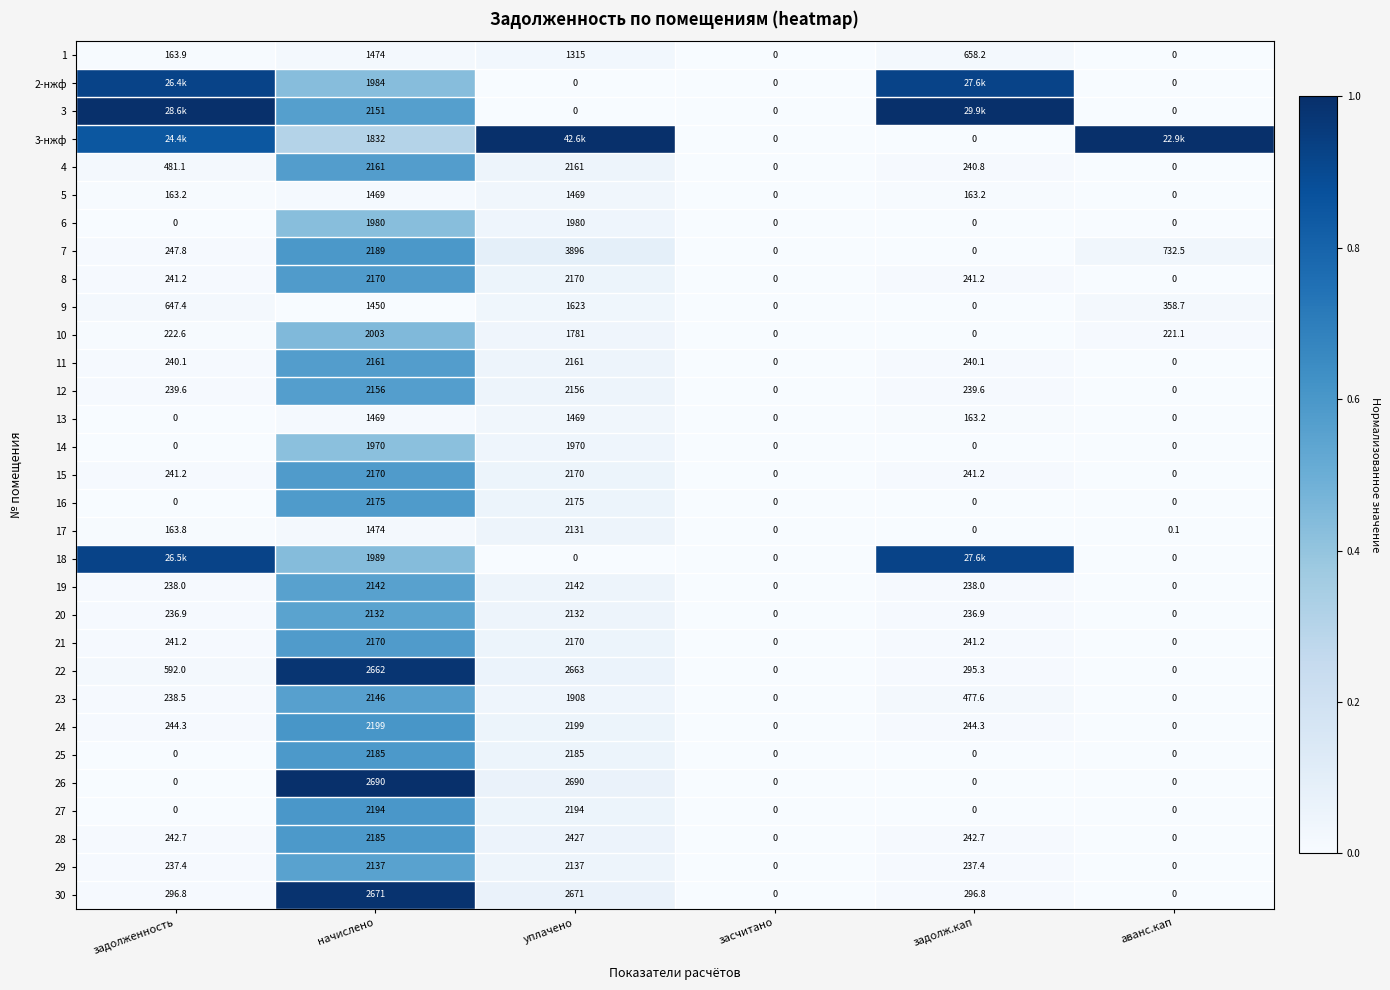

Where does the 23 series first go above 477?

начислено